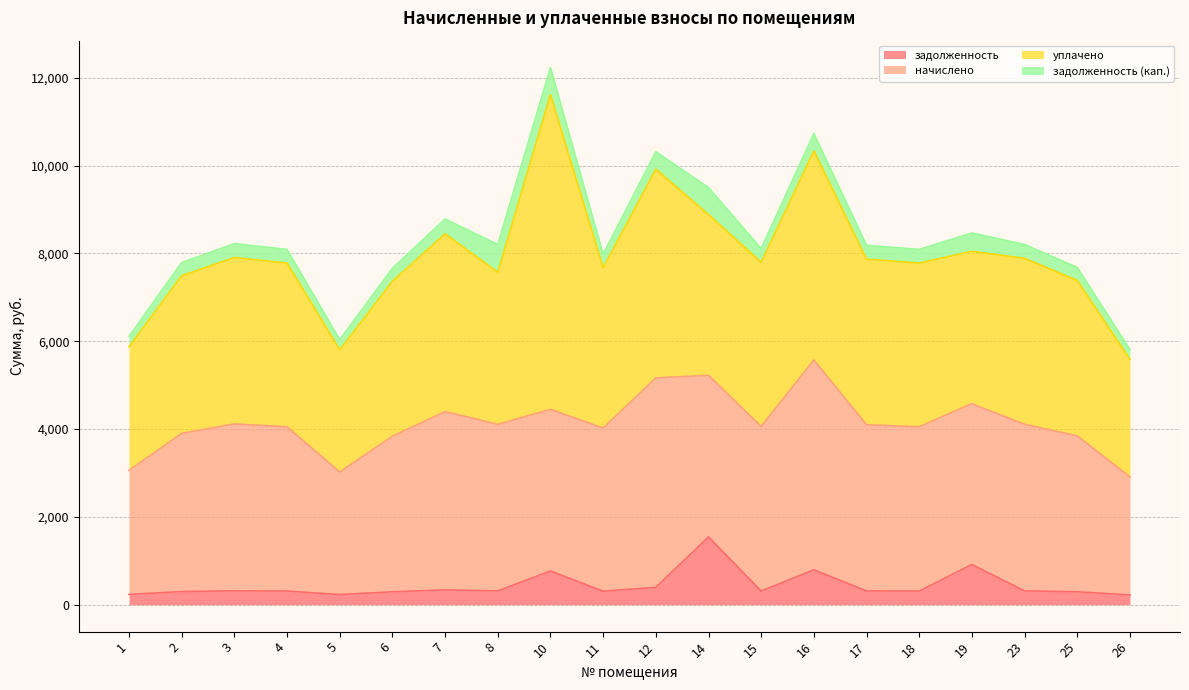

Between 4 and 5, which is larger?

4